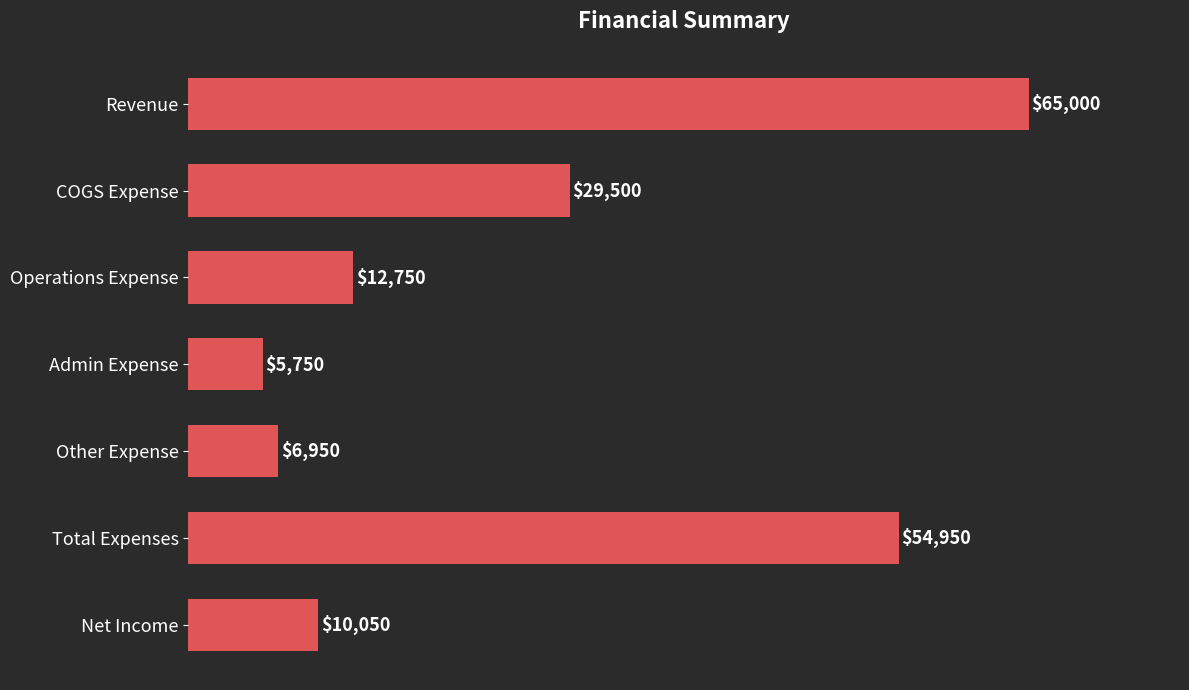

What value does the data have at Operations Expense?

12750